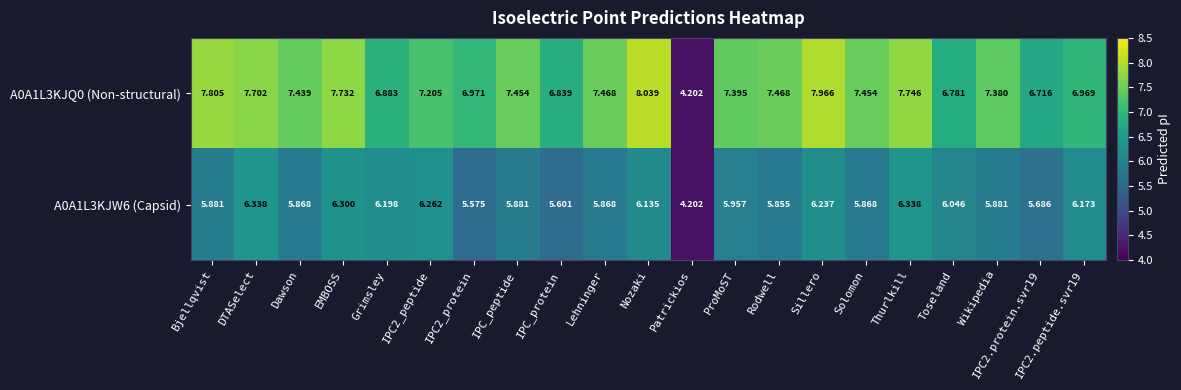

Rank the series by their maximum value, from highest to lowest.

A0A1L3KJQ0 (Non-structural), A0A1L3KJW6 (Capsid)